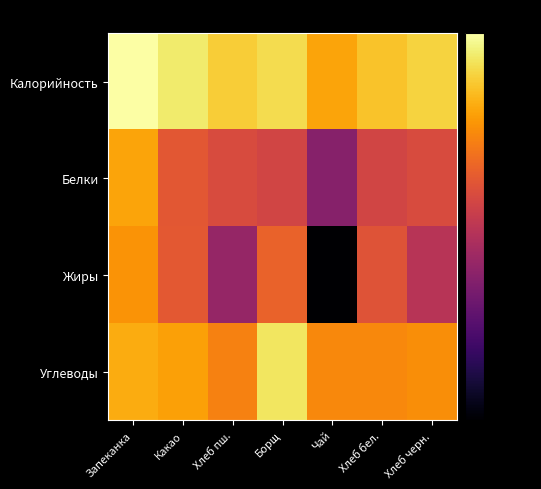

Reading left to right, list all the values displayed in this chart.

Калорийность: Запеканка=0.0	Какао=-2.8	Хлеб пш.=-6.0	Борщ=-4.4	Чай=-10.0	Хлеб бел.=-6.9	Хлеб черн.=-5.3
Белки: Запеканка=-10.0	Какао=-19.0	Хлеб пш.=-20.7	Борщ=-21.9	Чай=-31.5	Хлеб бел.=-21.9	Хлеб черн.=-20.8
Жиры: Запеканка=-11.9	Какао=-18.8	Хлеб пш.=-29.7	Борщ=-17.6	Чай=-100.0	Хлеб бел.=-19.7	Хлеб черн.=-25.4
Углеводы: Запеканка=-9.4	Какао=-10.4	Хлеб пш.=-13.7	Борщ=-3.5	Чай=-13.0	Хлеб бел.=-13.1	Хлеб черн.=-12.4